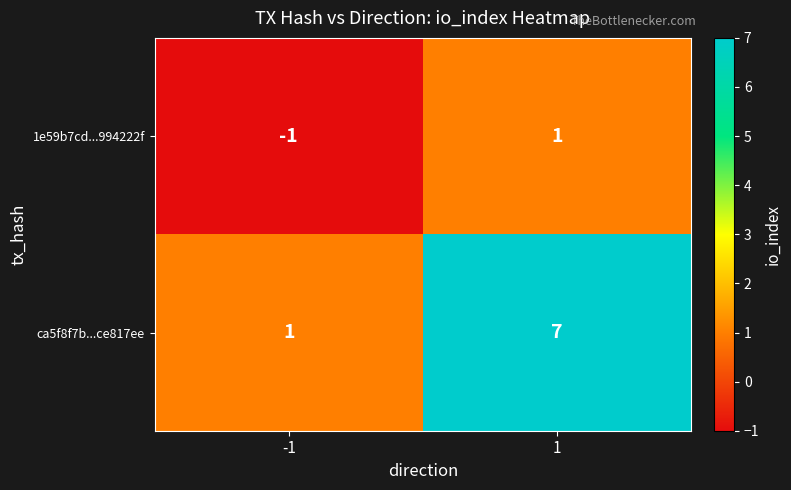

Rank the categories by ca5f8f7b...ce817ee value from lowest to highest.

-1, 1